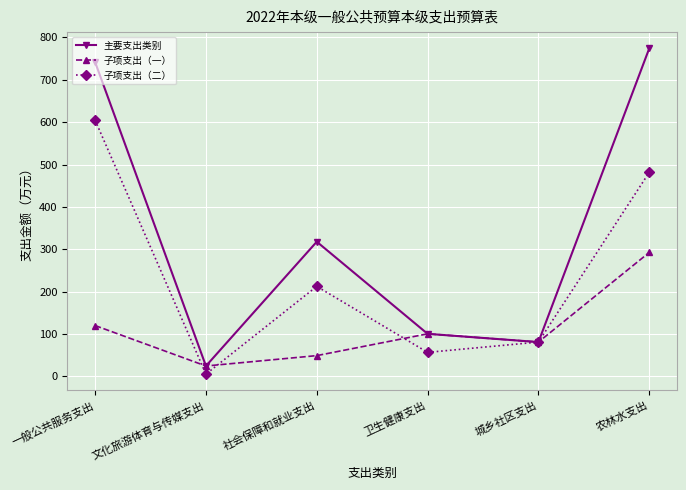

Read the 主要支出类别 value at 城乡社区支出.

81.0